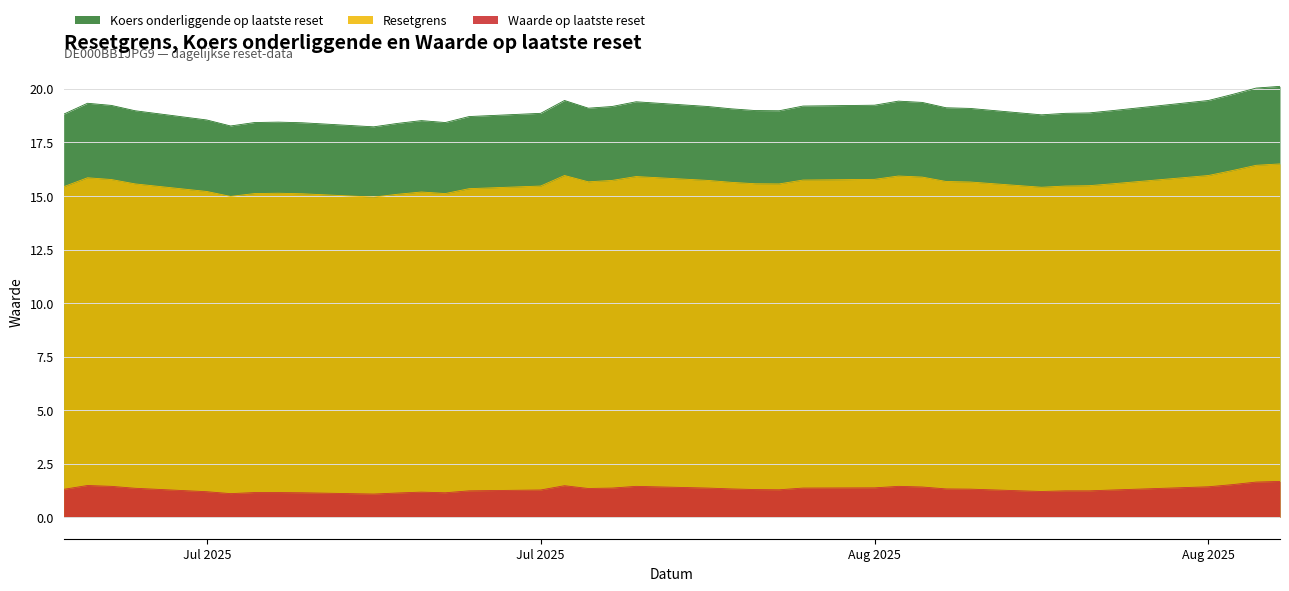

Between 2025-08-13 and 2025-08-21, which series saw the biggest shift?

Koers onderliggende op laatste reset